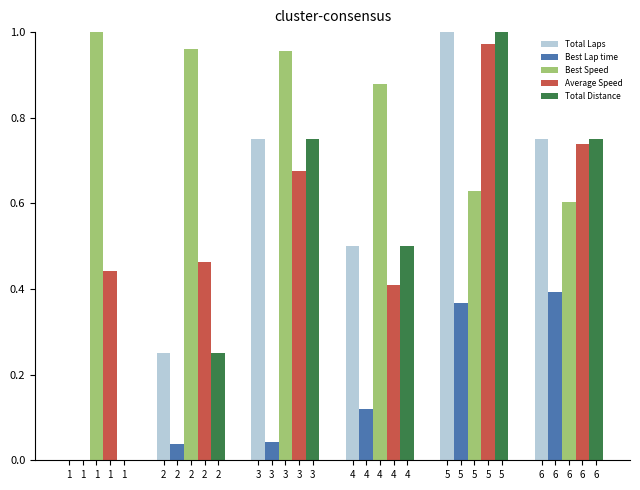

The value of Best Lap time at 1 is 0.0. True or false?

True